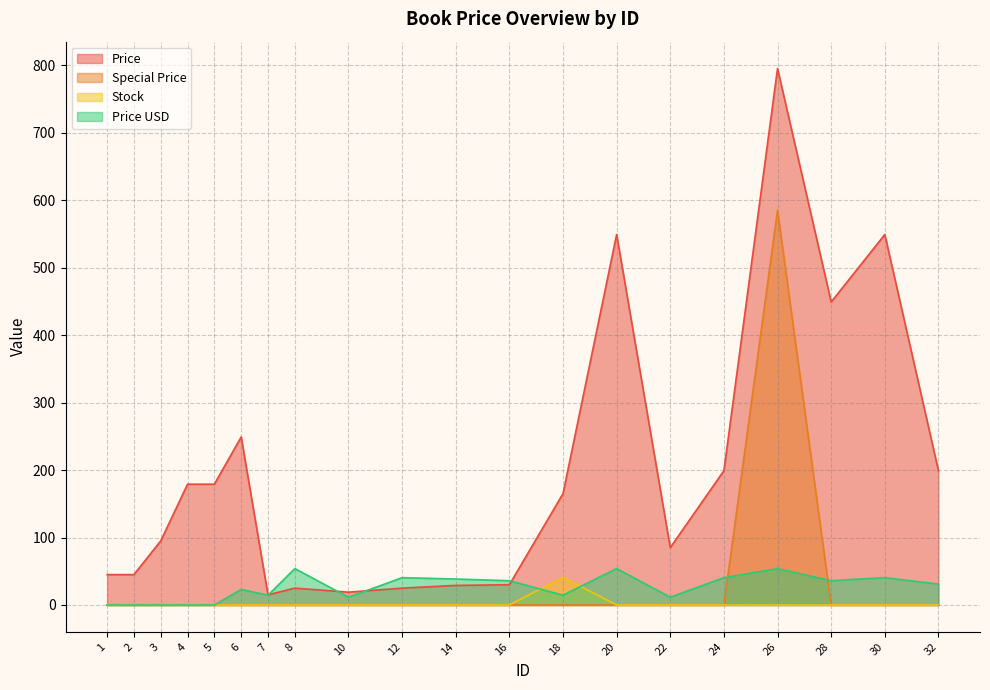

Reading left to right, list all the values displayed in this chart.

Price: 1=45.0	2=45.0	3=95.0	4=179.0	5=179.0	6=249.0	7=15.0	8=25.0	10=19.0	12=25.0	14=29.0	16=30.0	18=165.0	20=549.0	22=85.0	24=199.0	26=795.0	28=449.0	30=549.0	32=199.0
Special Price: 1=0.0	2=0.0	3=0.0	4=0.0	5=0.0	6=0.0	7=0.0	8=0.0	10=0.0	12=0.0	14=0.0	16=0.0	18=0.0	20=0.0	22=0.0	24=0.0	26=585.0	28=0.0	30=0.0	32=0.0
Stock: 1=0.0	2=0.0	3=0.0	4=0.0	5=0.0	6=0.0	7=0.0	8=0.0	10=0.0	12=0.0	14=0.0	16=0.0	18=41.0	20=0.0	22=0.0	24=0.0	26=0.0	28=0.0	30=0.0	32=0.0
Price USD: 1=0.0	2=0.0	3=0.0	4=0.0	5=0.0	6=22.9	7=14.5	8=54.0	10=11.5	12=40.5	14=38.5	16=36.0	18=14.5	20=54.0	22=11.5	24=40.5	26=54.0	28=36.0	30=40.5	32=30.9